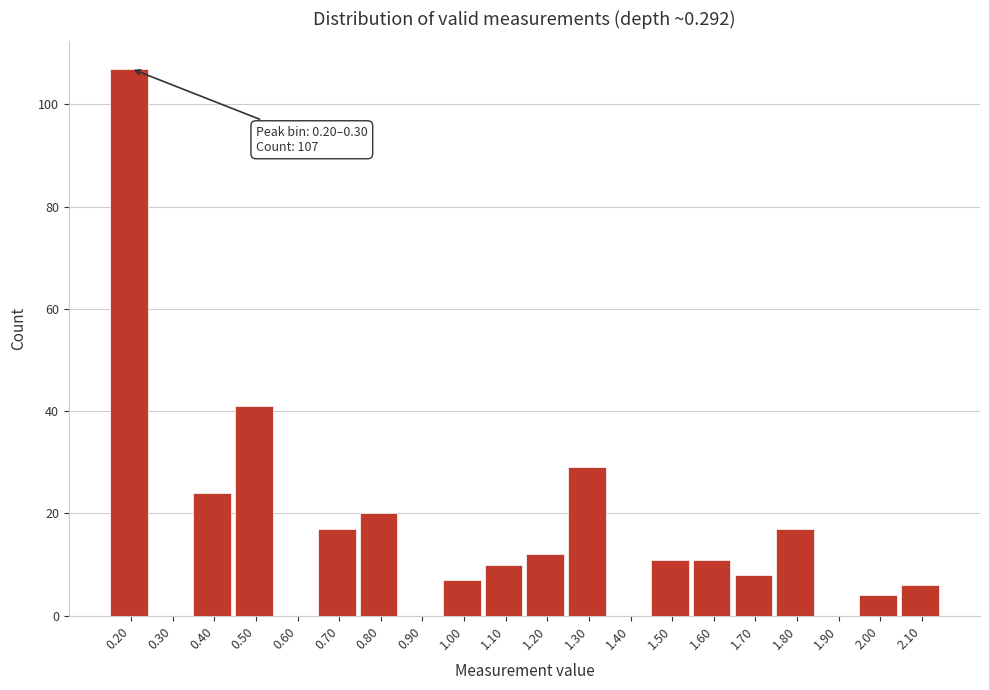

Reading left to right, extract all data points from this chart.

0.20=107	0.30=0	0.40=24	0.50=41	0.60=0	0.70=17	0.80=20	0.90=0	1.00=7	1.10=10	1.20=12	1.30=29	1.40=0	1.50=11	1.60=11	1.70=8	1.80=17	1.90=0	2.00=4	2.10=6